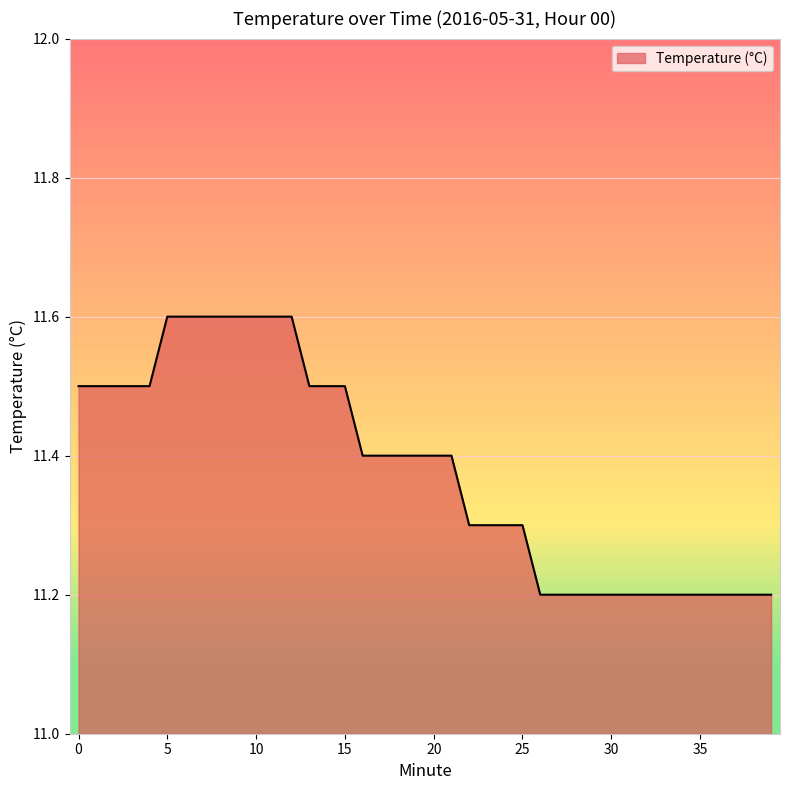

What is the difference between the maximum and minimum values?

0.4